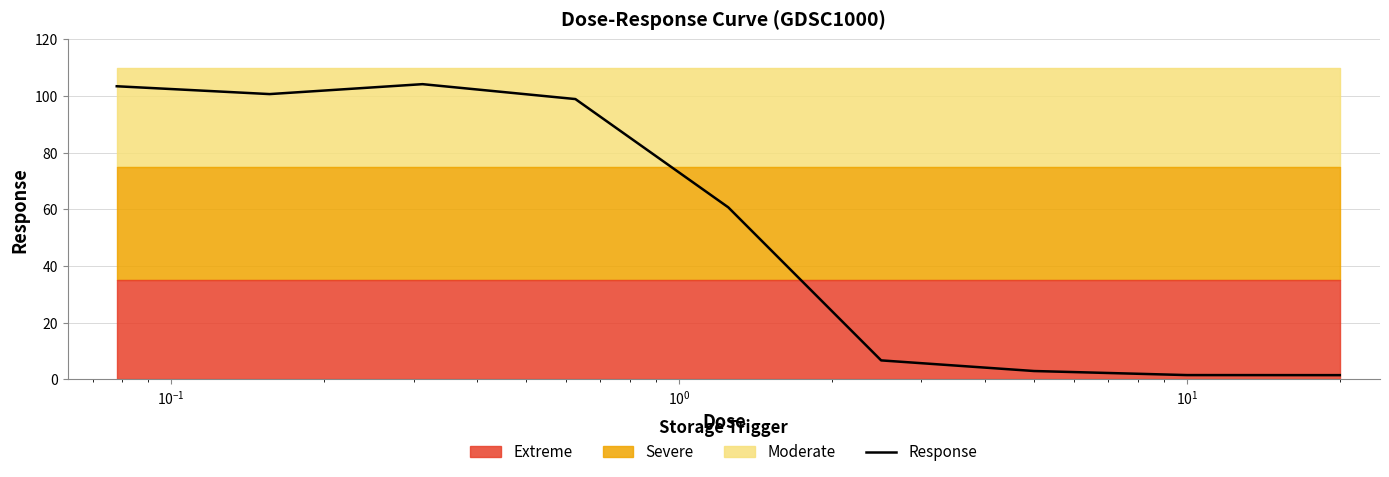

What is the highest value of the Response series?

104.2